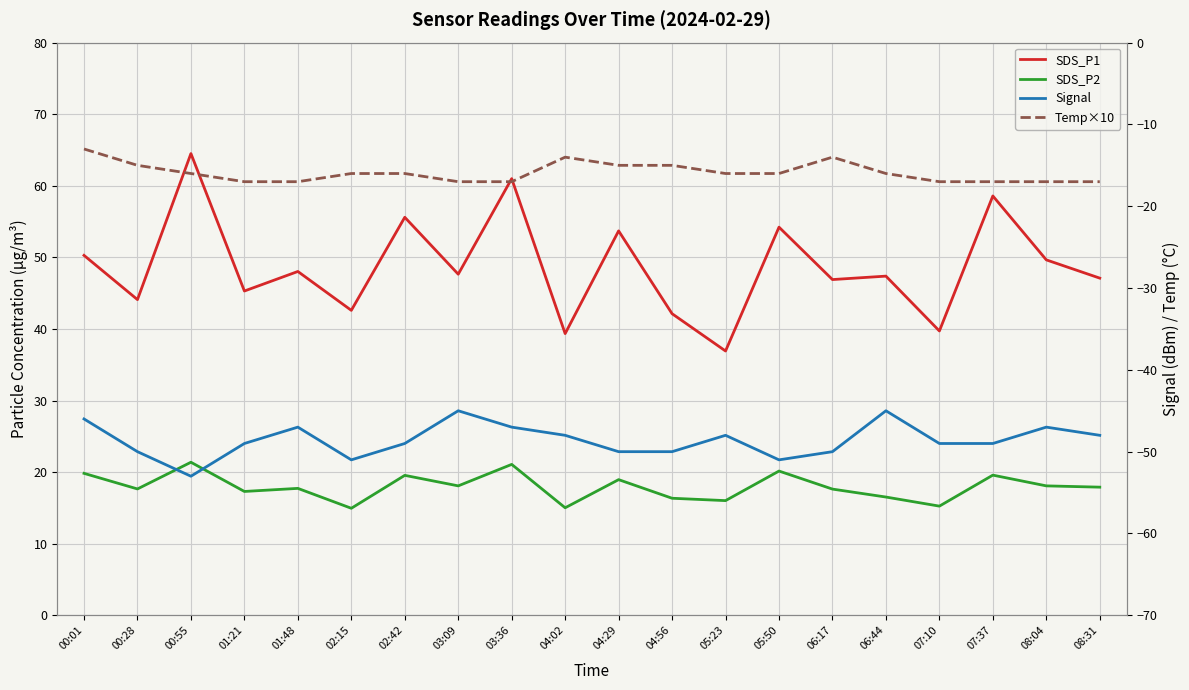

What is the label of the 2nd point from the right?

08:04